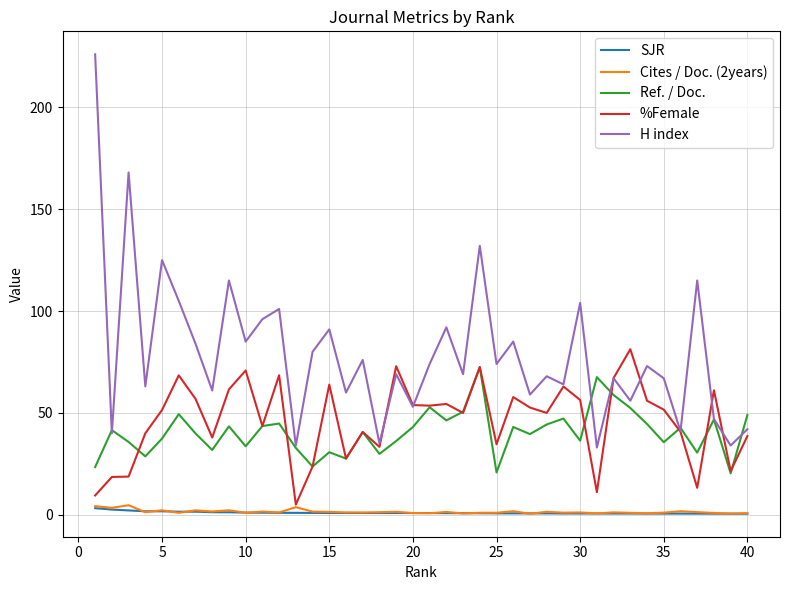

True or false: Ref. / Doc. and SJR cross at least once.

False